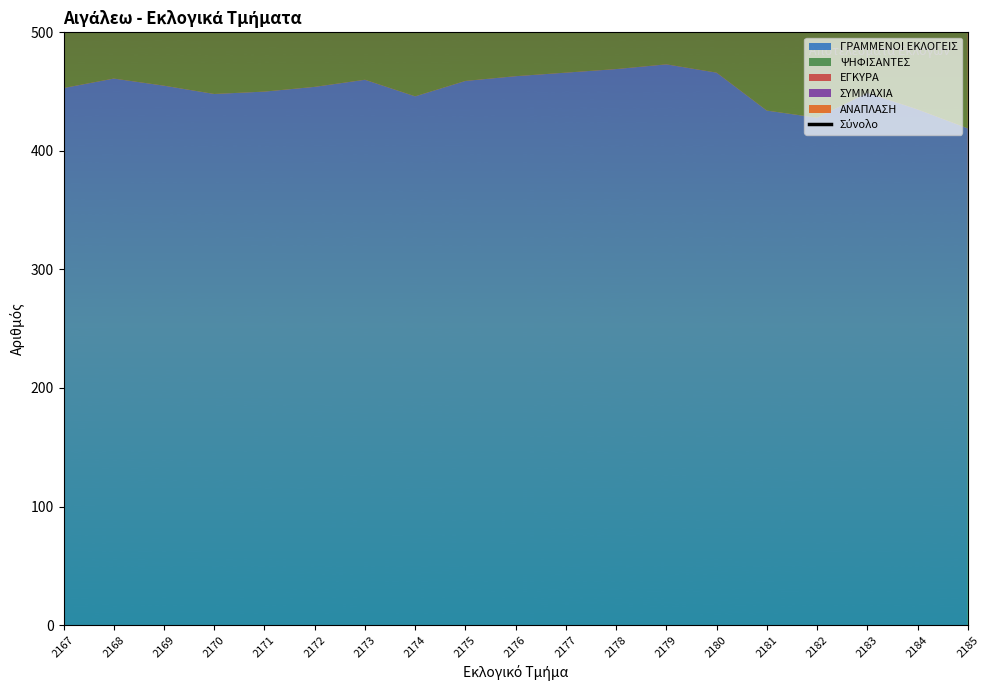

Does the chart have visible grid lines?

No